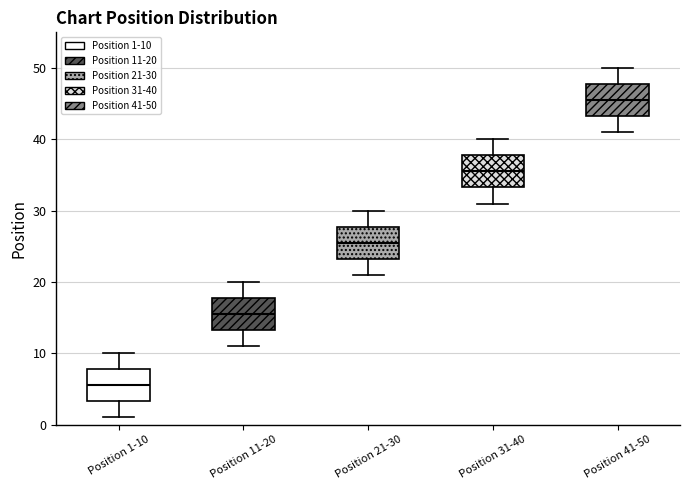

Which box's median line is the lowest?

Position 1-10